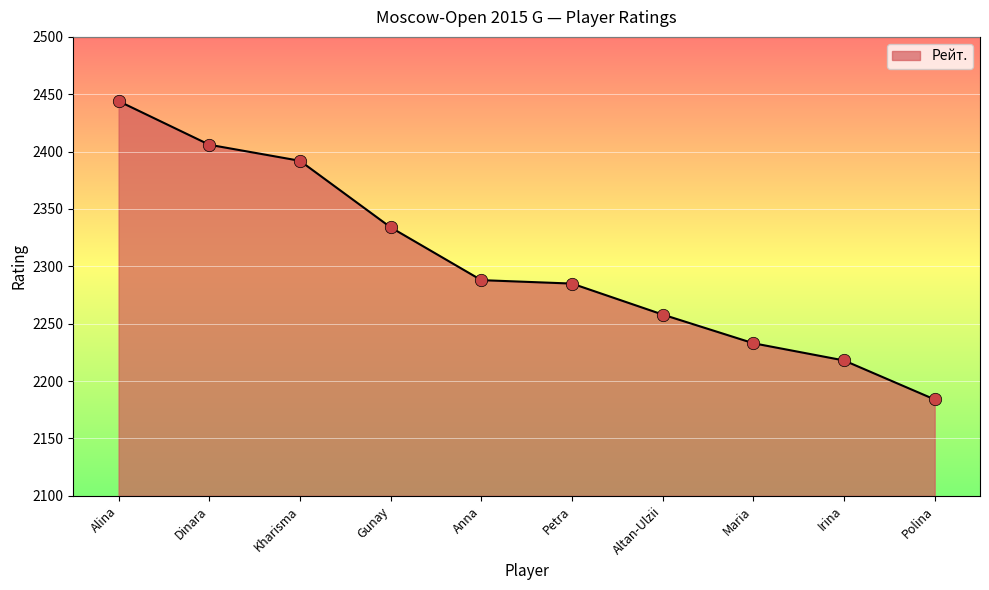

What is the change in value from Dinara to Irina?

-188